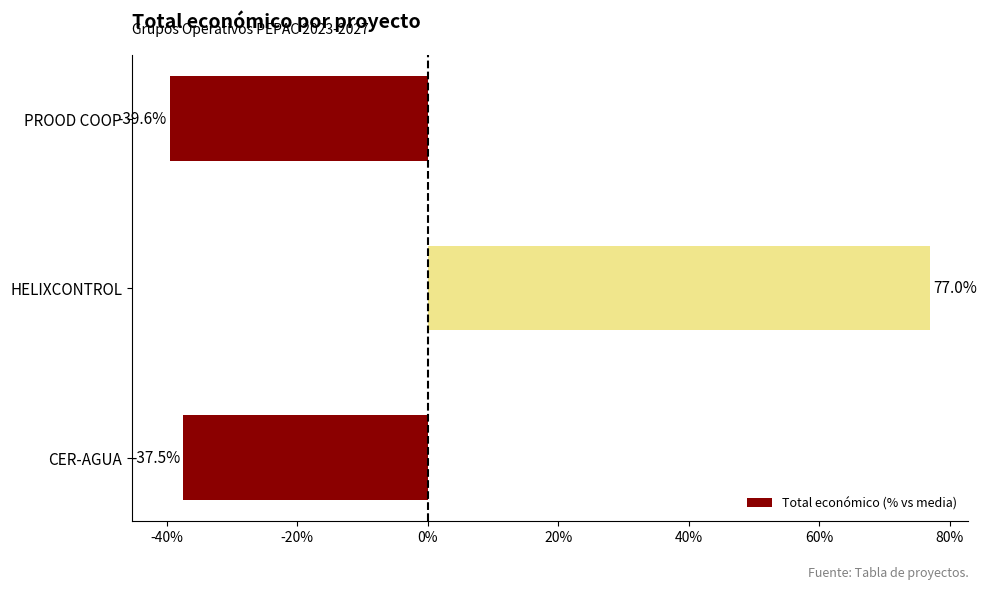

Rank the categories by value from lowest to highest.

PROOD COOP, CER-AGUA, HELIXCONTROL